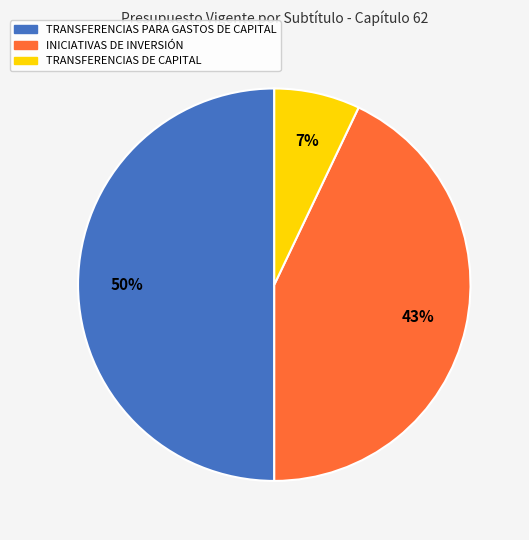

Rank the categories by value from lowest to highest.

TRANSFERENCIAS DE CAPITAL, INICIATIVAS DE INVERSIÓN, TRANSFERENCIAS PARA GASTOS DE CAPITAL